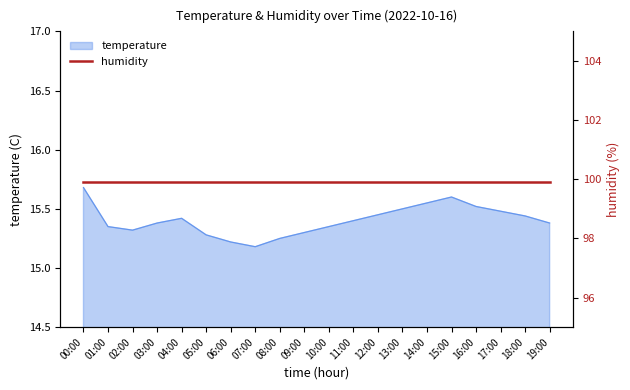

Reading left to right, what are all the values shown in this chart?

00:00=15.7	01:00=15.3	02:00=15.3	03:00=15.4	04:00=15.4	05:00=15.3	06:00=15.2	07:00=15.2	08:00=15.2	09:00=15.3	10:00=15.3	11:00=15.4	12:00=15.4	13:00=15.5	14:00=15.6	15:00=15.6	16:00=15.5	17:00=15.5	18:00=15.4	19:00=15.4